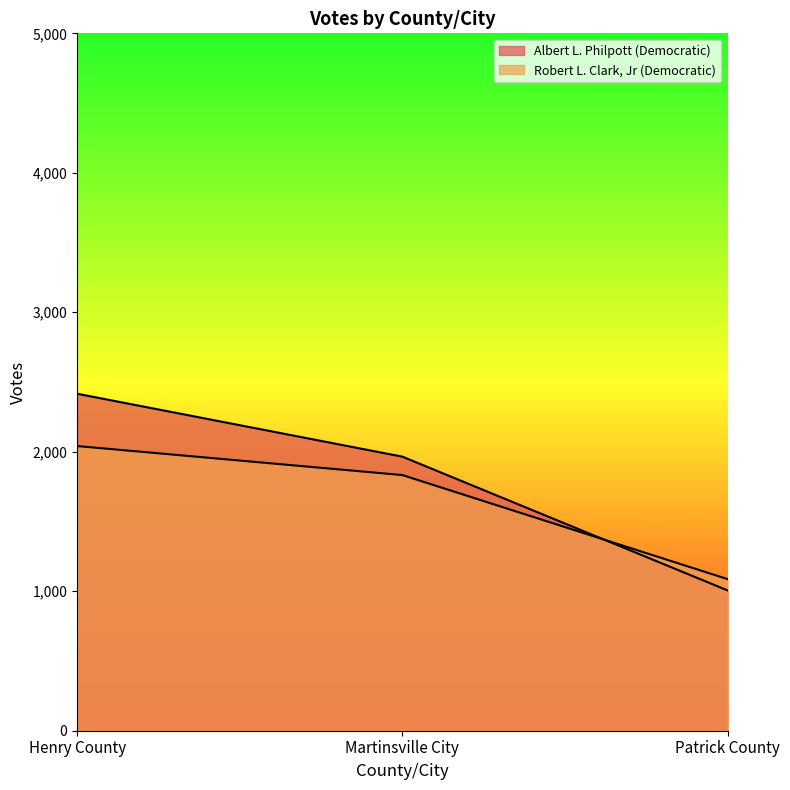

Which series has the widest spread of values?

Albert L. Philpott (Democratic)